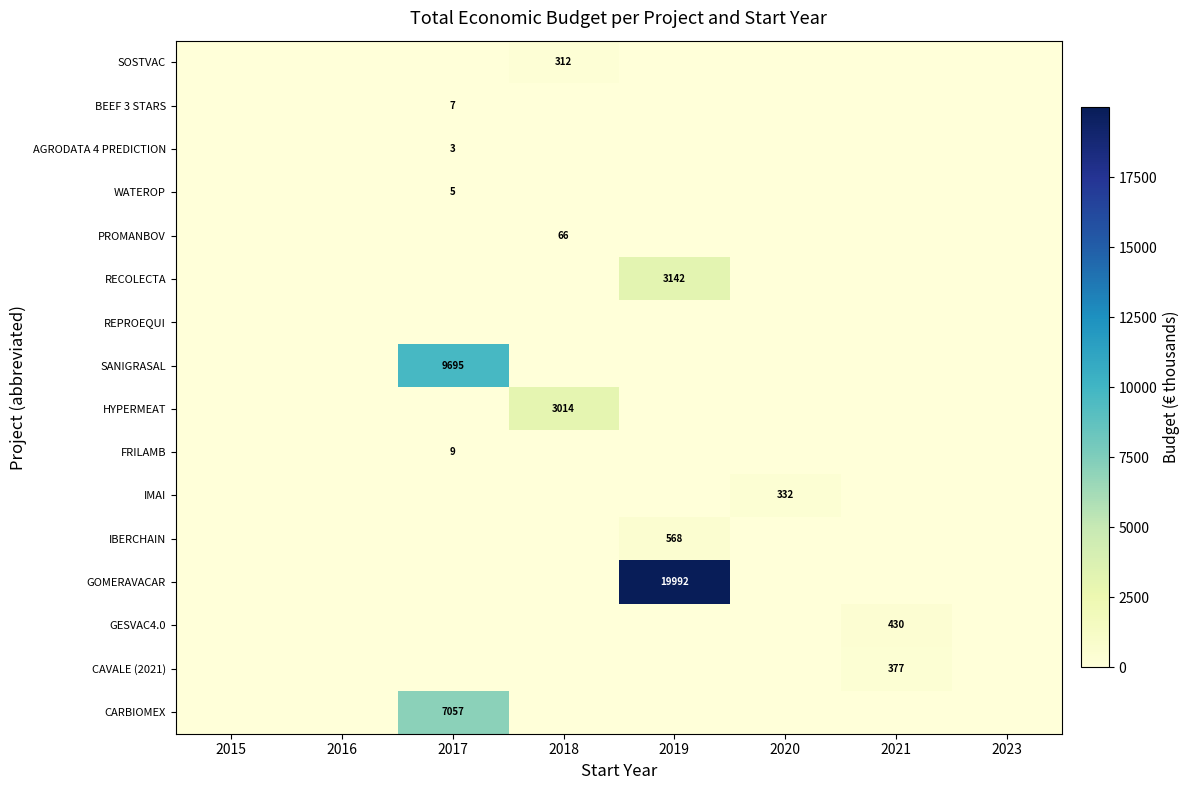

List the series in order of their peak value, highest first.

GOMERAVACAR, SANIGRASAL, CARBIOMEX, RECOLECTA, HYPERMEAT, IBERCHAIN, GESVAC4.0, CAVALE (2021), IMAI, SOSTVAC, PROMANBOV, FRILAMB, BEEF 3 STARS, WATEROP, AGRODATA 4 PREDICTION, REPROEQUI